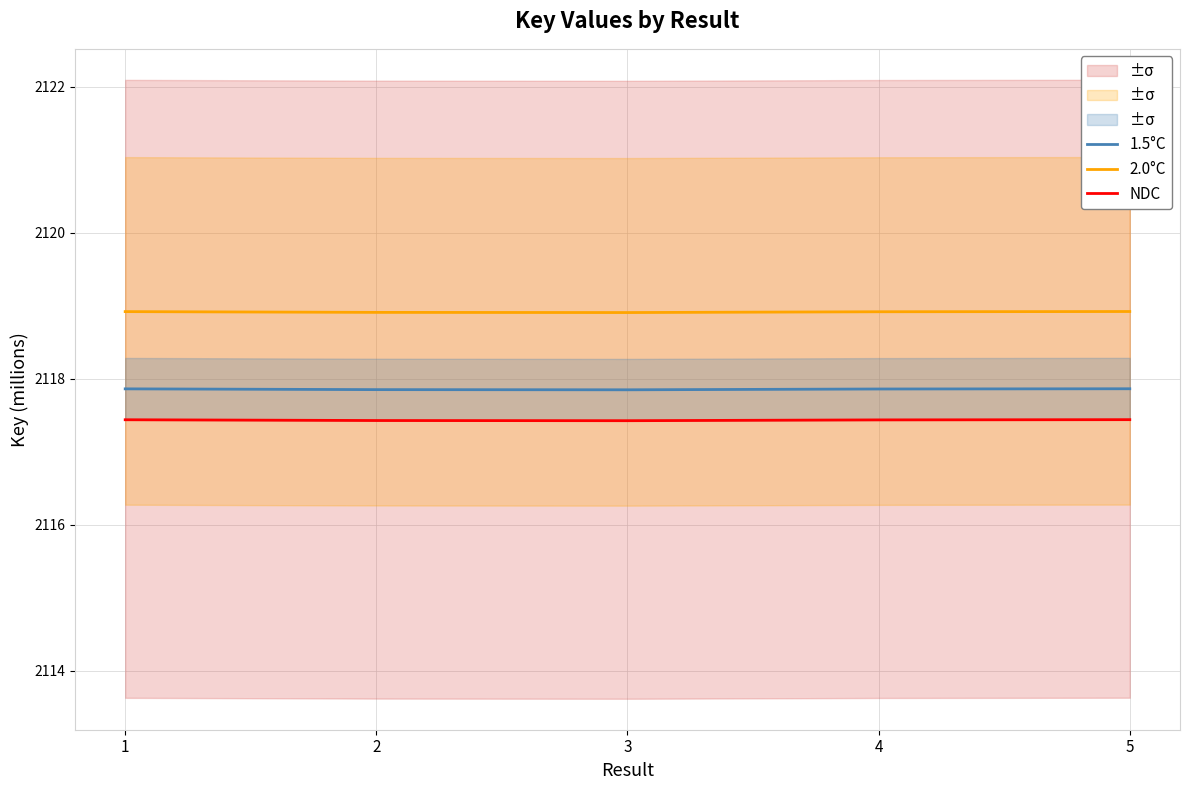

Which series has the largest range (max minus min)?

2.0°C